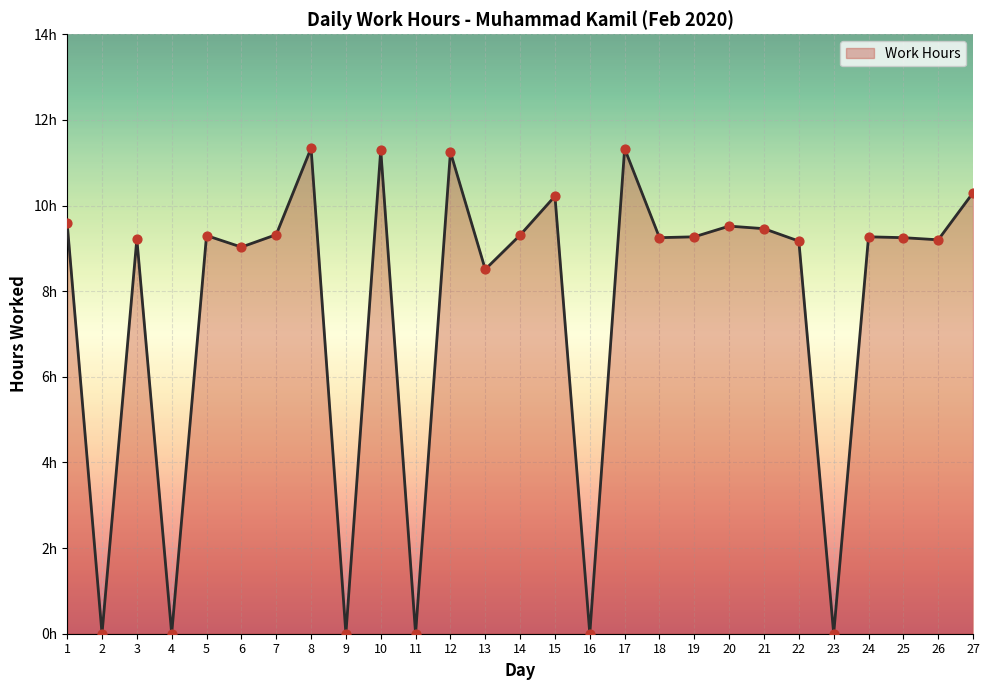

What is the change in value from 5 to 17?

+2.0